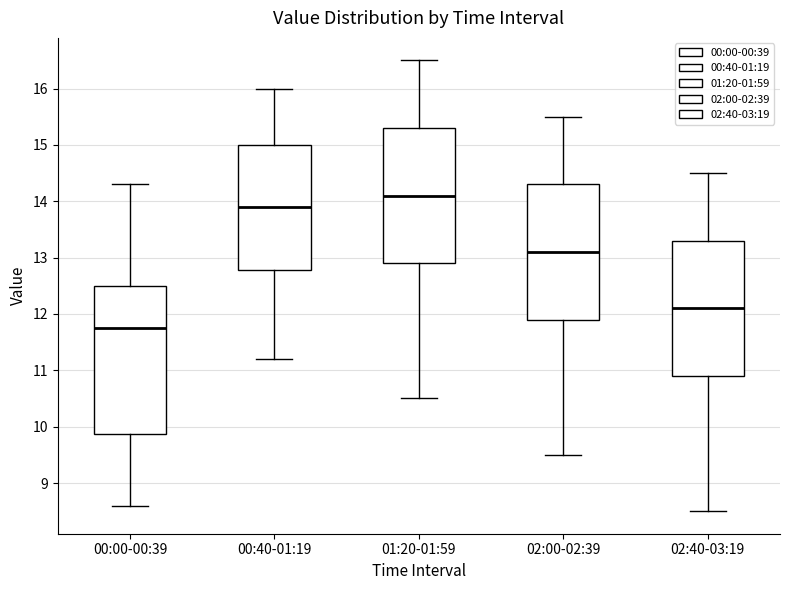

Which box has the highest median line?

01:20-01:59